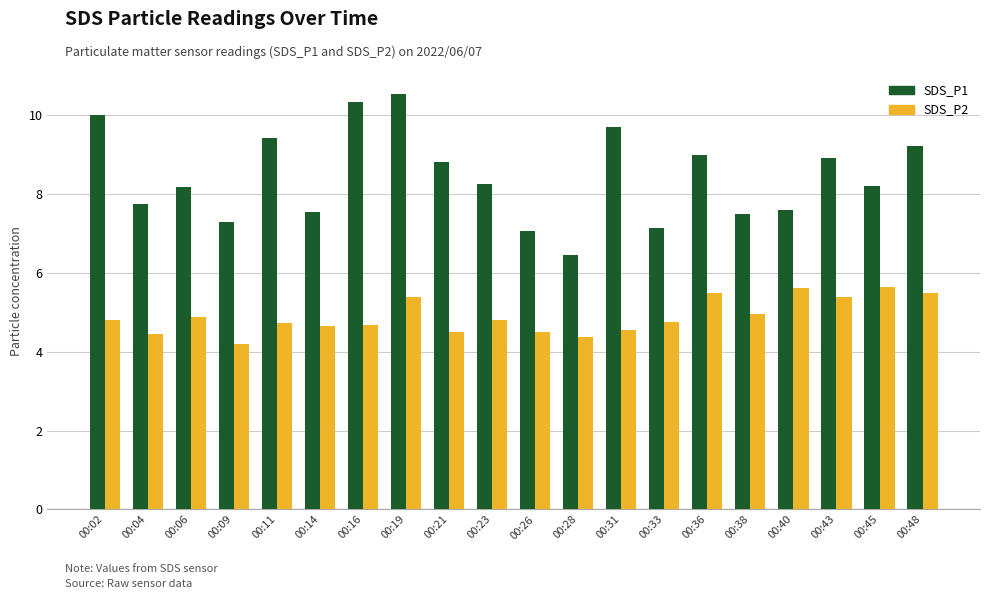

What is the difference between the second highest and second lowest values in the SDS_P1 series?

3.3